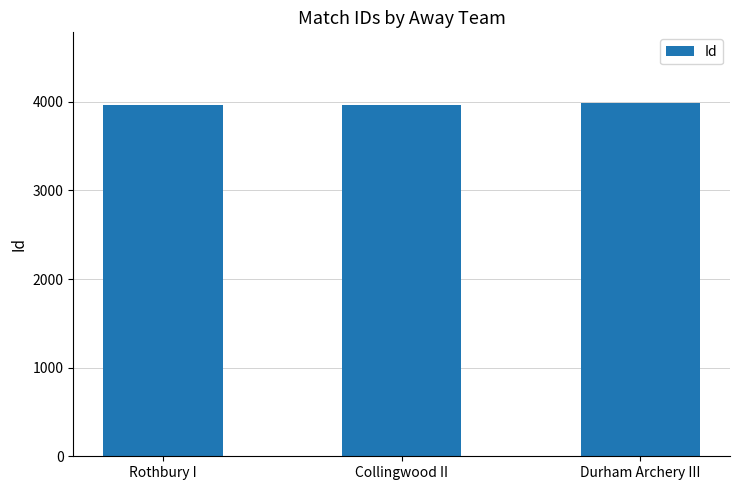

What value does the data have at Durham Archery III?

3987